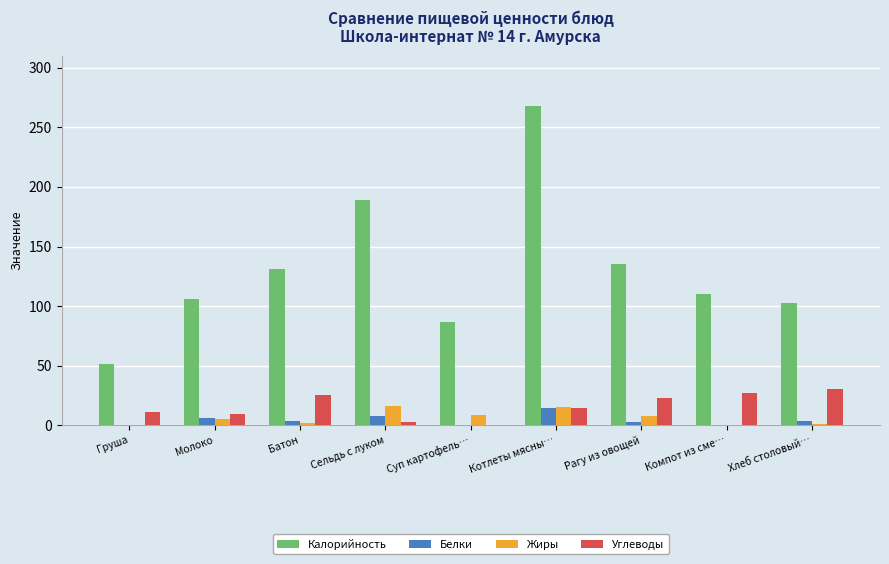

At which category is the sum across all series the highest?

Котлеты мясны…